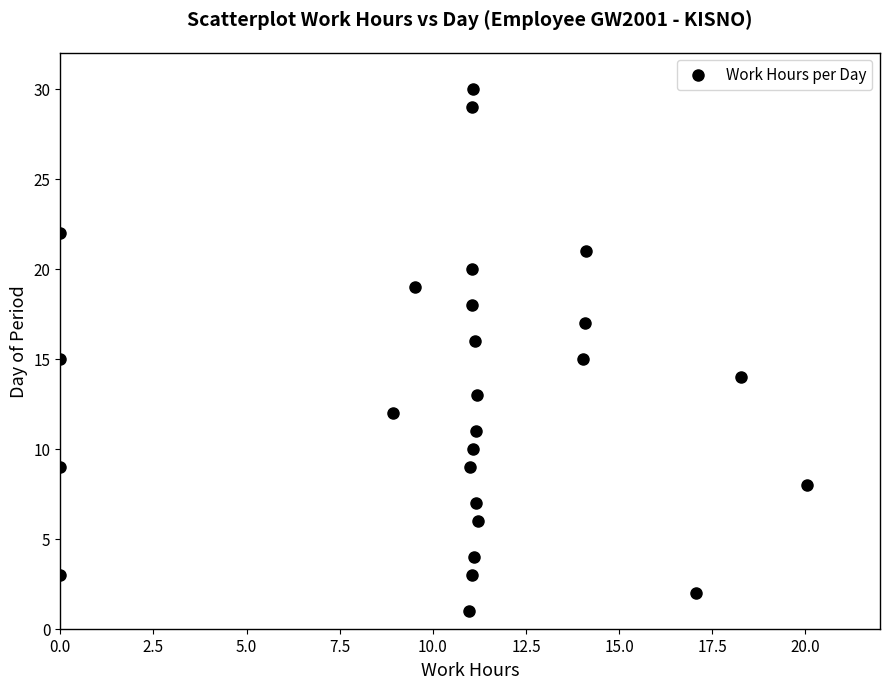

What is the range of Y values (max minus min)?

29